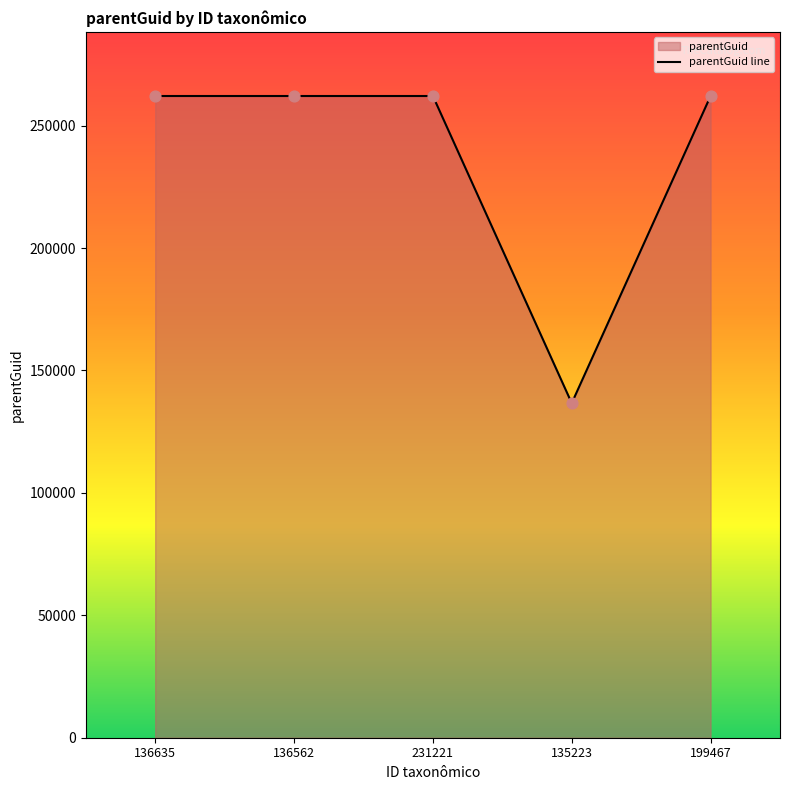

Approximately how many times larger is the value at 136562 compared to 199467?

1.0